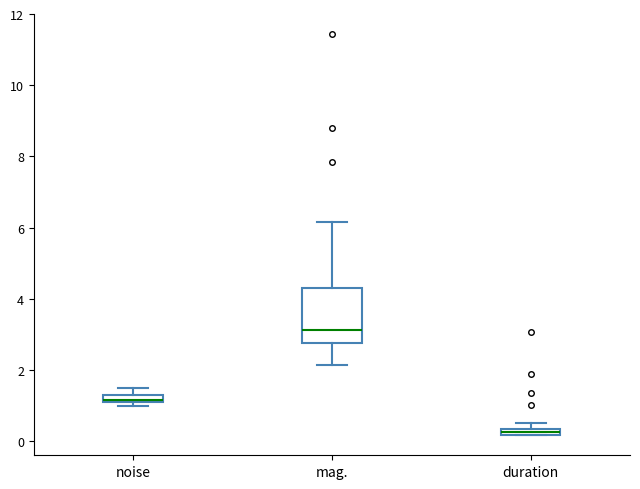

Comparing the boxes themselves (not the whiskers), which one is the tallest?

mag.